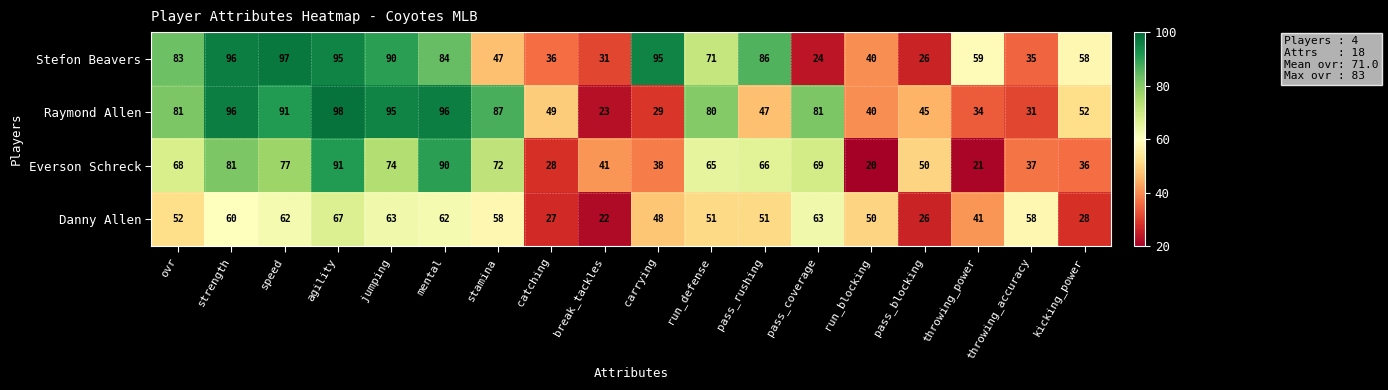

At which category is the sum across all series the highest?

agility